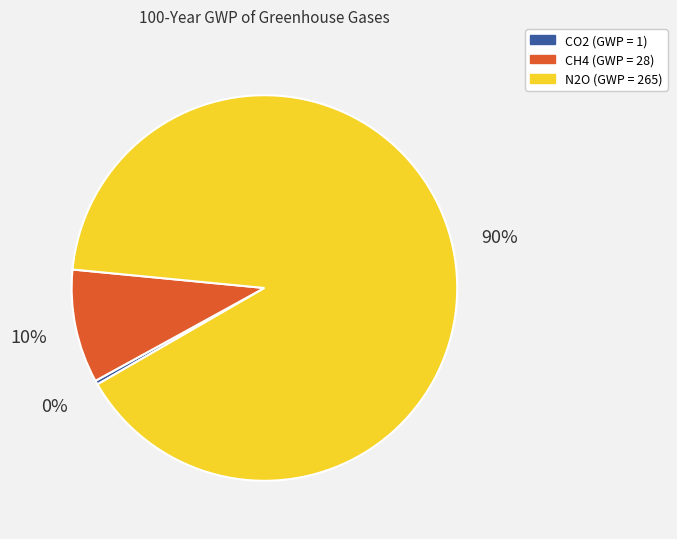

Rank the categories by value from lowest to highest.

CO2, CH4, N2O